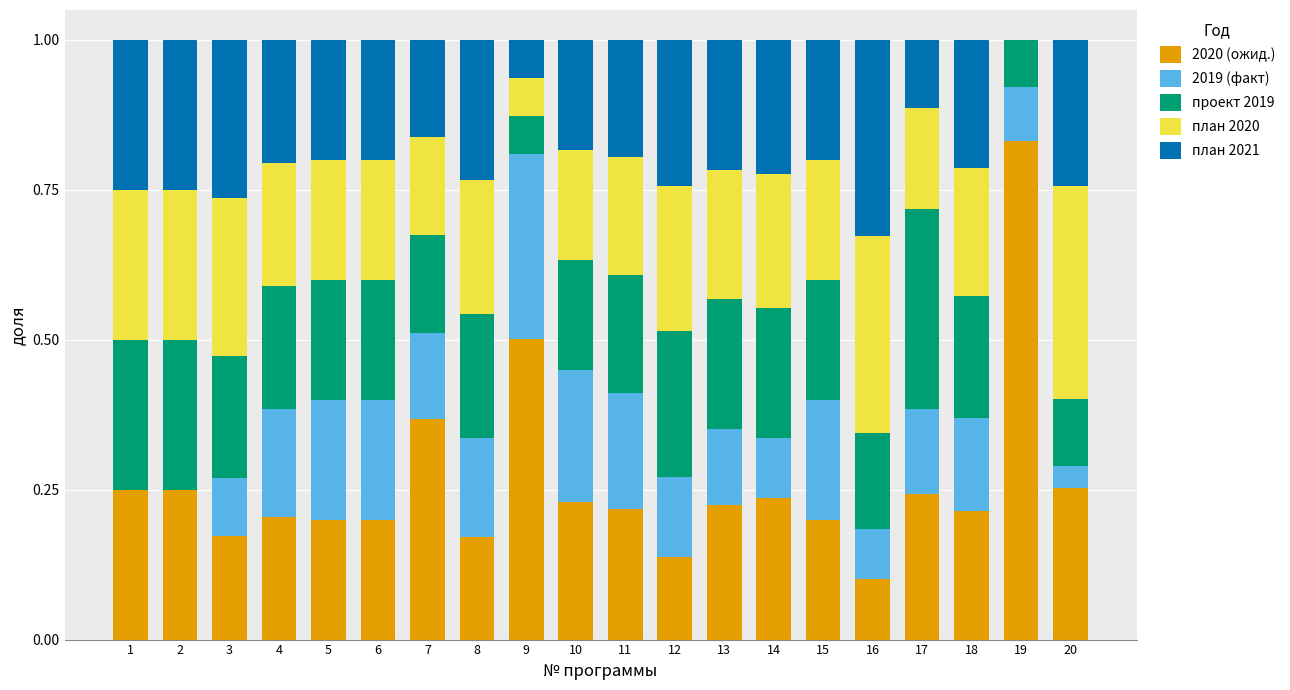

Does the chart contain stacked bars?

Yes